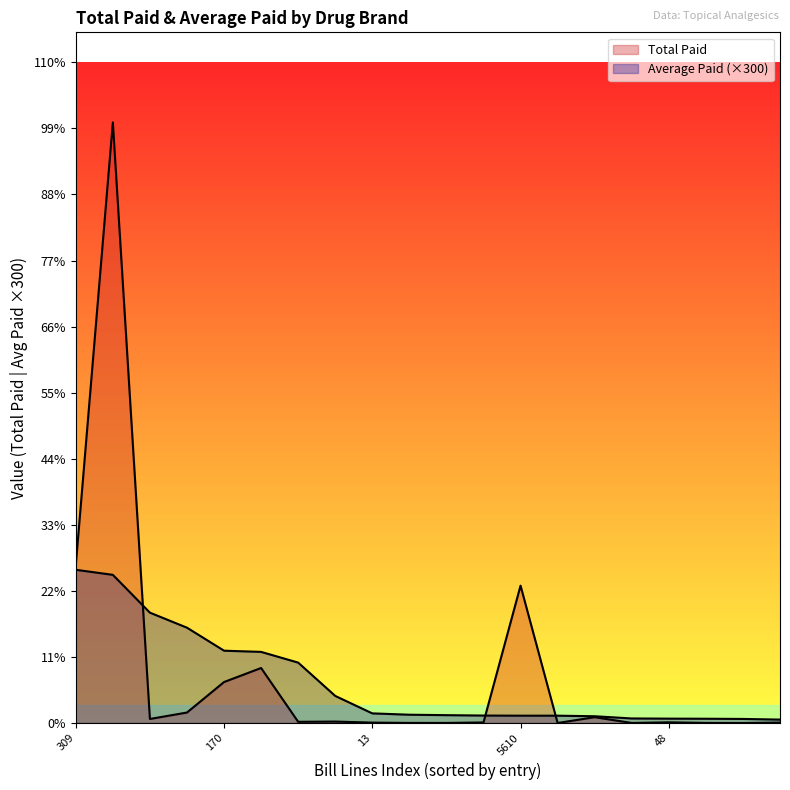

What is the maximum value shown in the chart?

506972.2